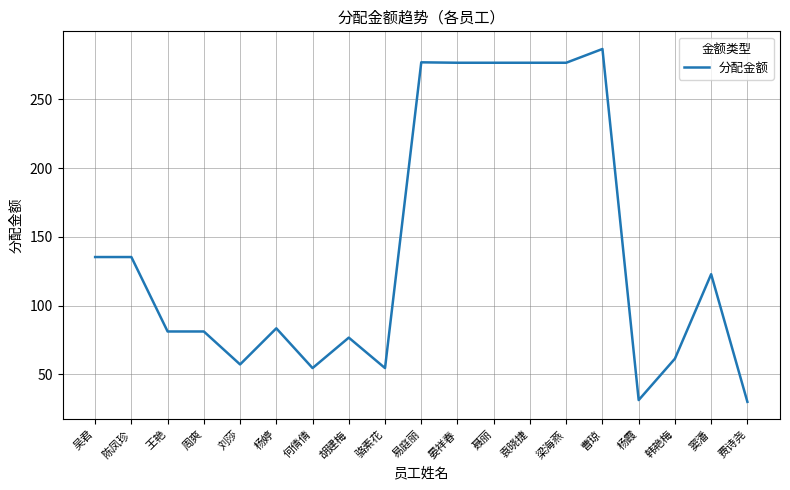

What is the difference between the values at 窦潘 and 梁海燕?

153.7